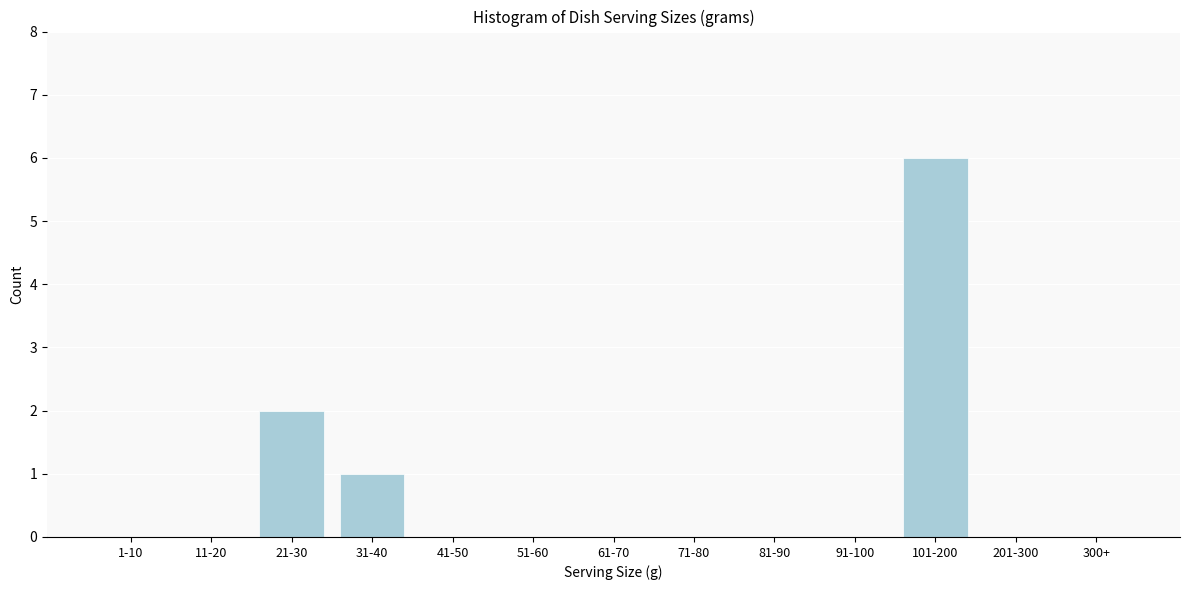

Reading left to right, list all the values displayed in this chart.

1-10=0	11-20=0	21-30=2	31-40=1	41-50=0	51-60=0	61-70=0	71-80=0	81-90=0	91-100=0	101-200=6	201-300=0	300+=0